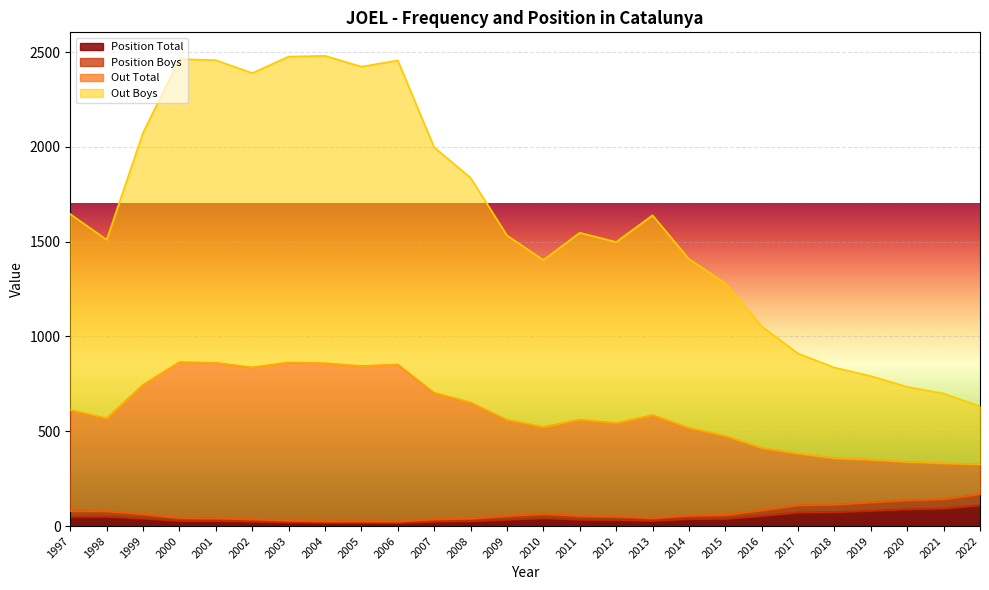

At which category is the sum across all series the highest?

2000